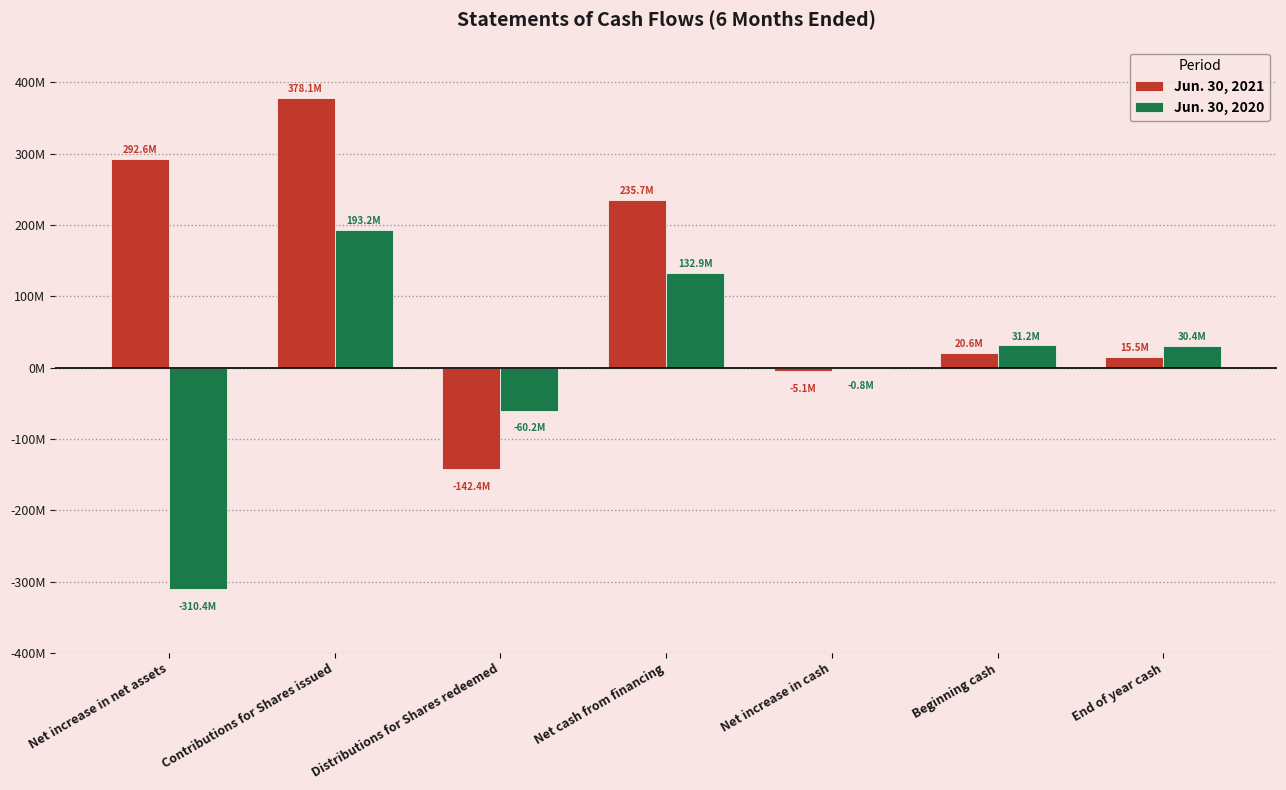

True or false: Jun. 30, 2021 has a value of -88416115 at Distributions for Shares redeemed.

False